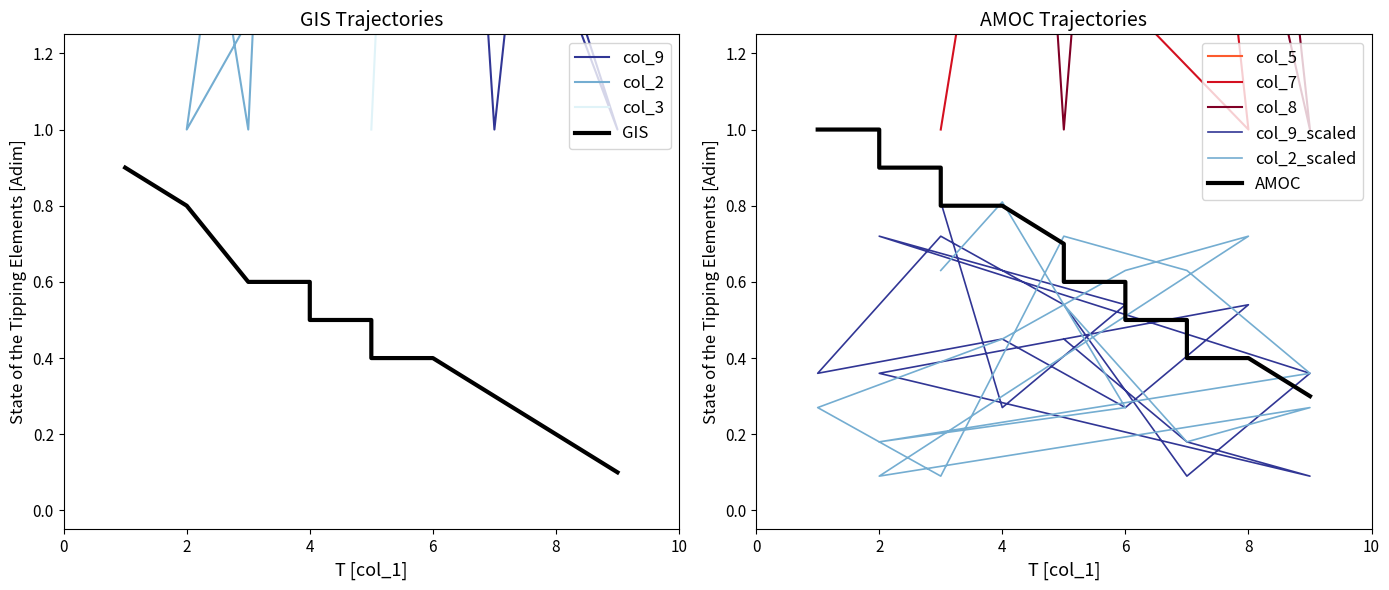

What value does the col_7 series have at 6?

4